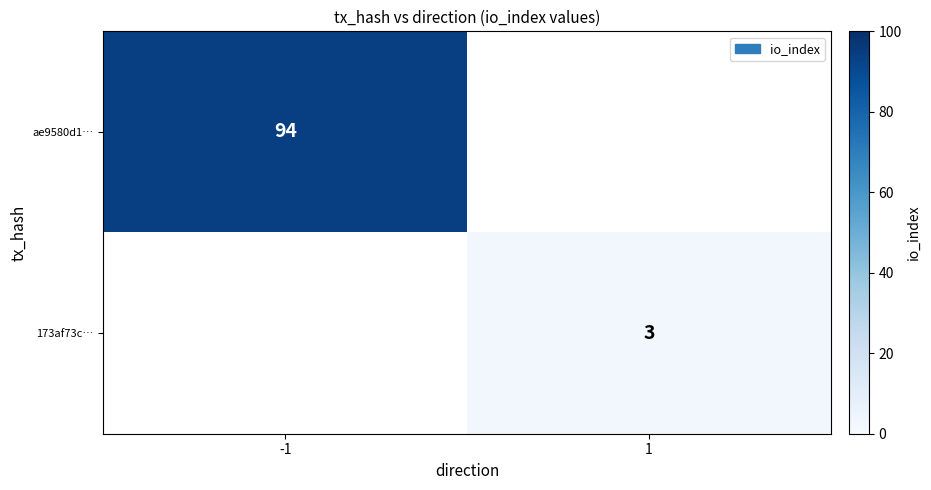

The ae9580d1… series shows 51 at -1. True or false?

False